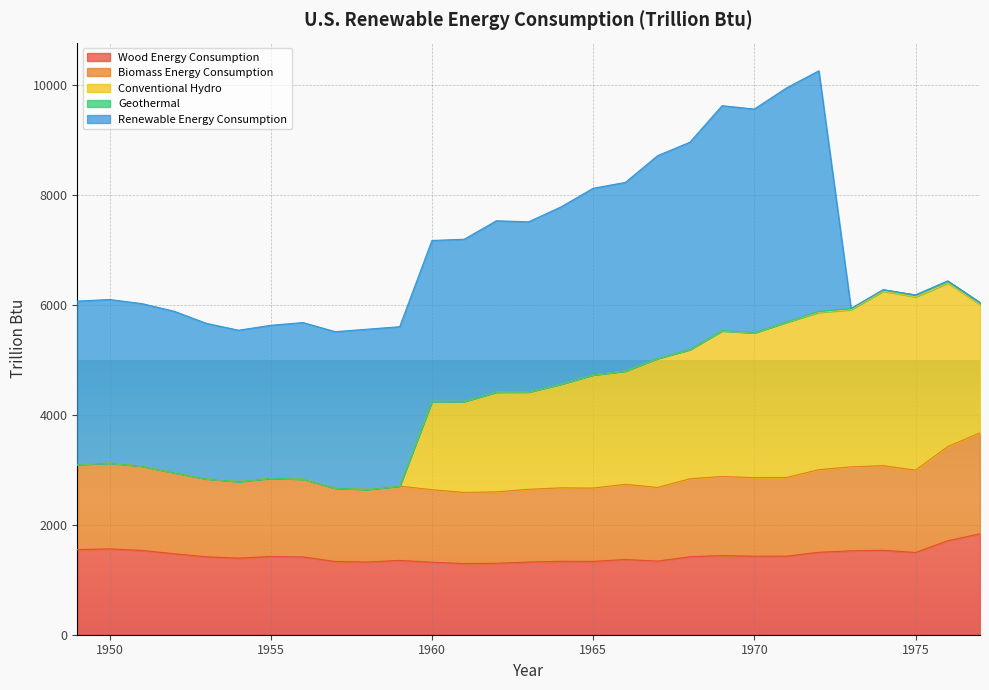

What is the lowest value of the Wood Energy Consumption series?

1294.8